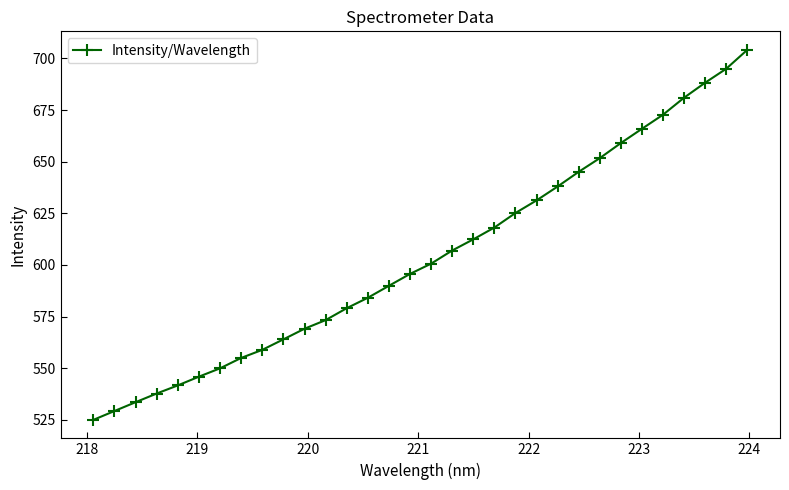

What is the average value?

604.0